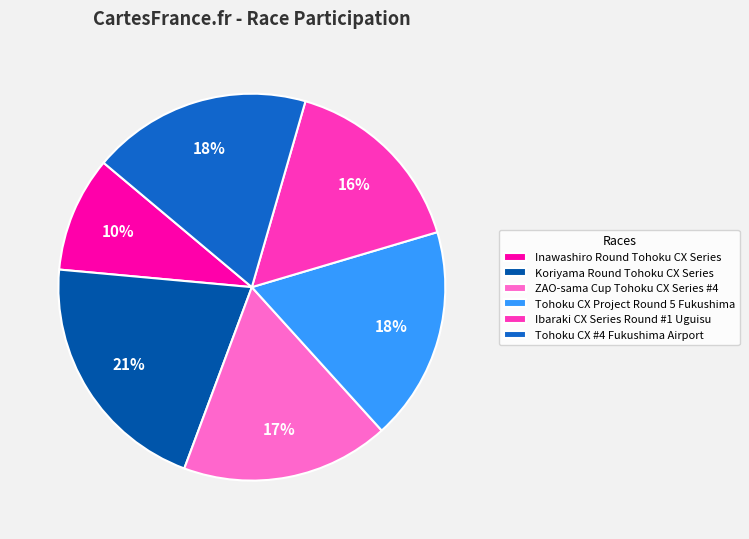

True or false: ZAO-sama Cup Tohoku CX Series #4 accounts for 8% of the total.

False